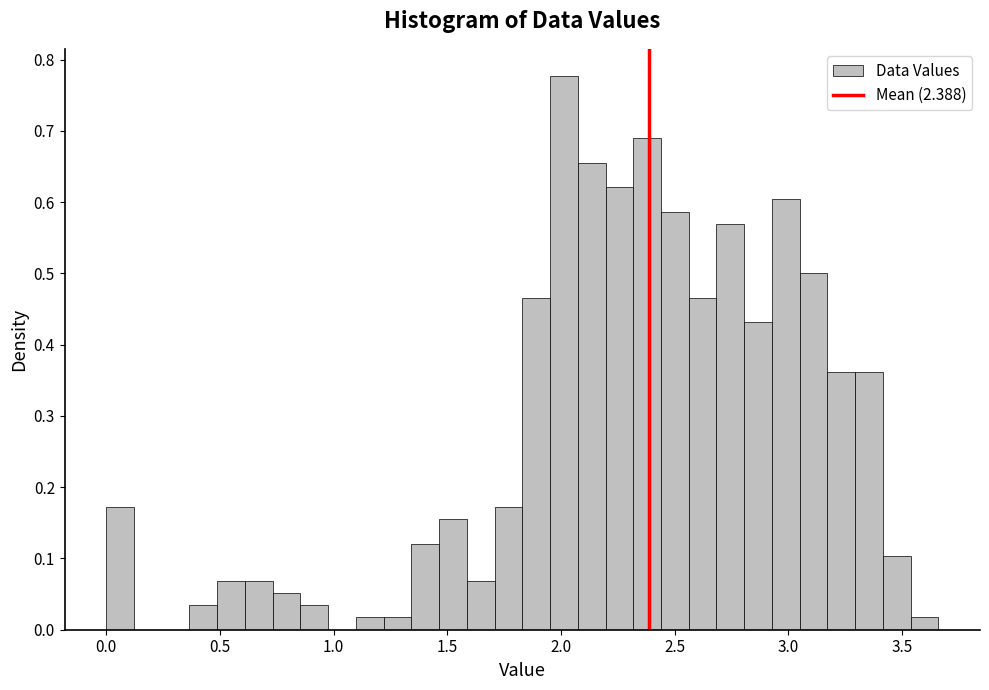

Around what value on the x-axis is the tallest bar? Give the approximate position of its centre, as read against the axis.

2.00